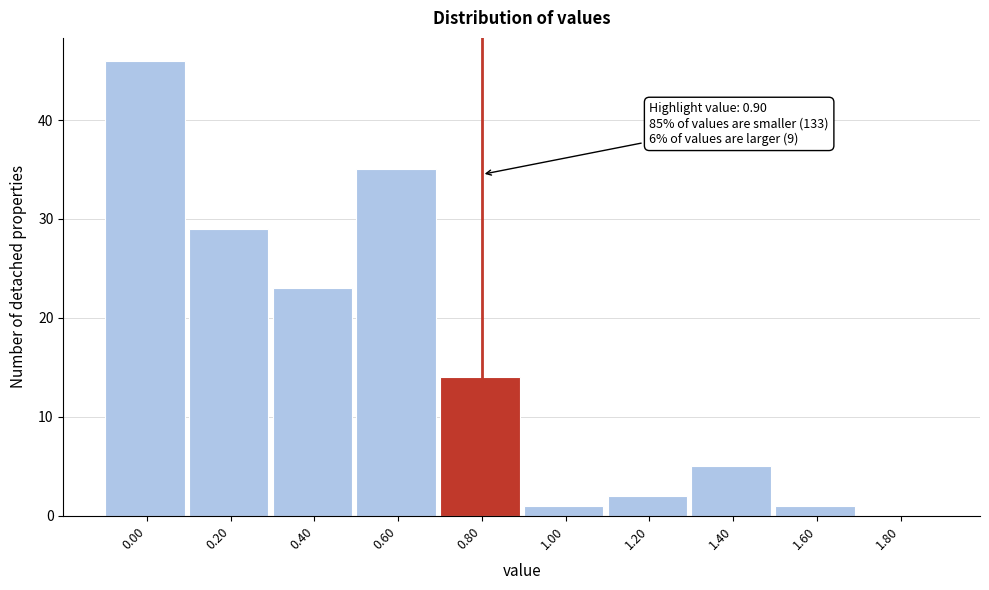

Reading left to right, list all the values displayed in this chart.

0.00=46	0.20=29	0.40=23	0.60=35	0.80=14	1.00=1	1.20=2	1.40=5	1.60=1	1.80=0